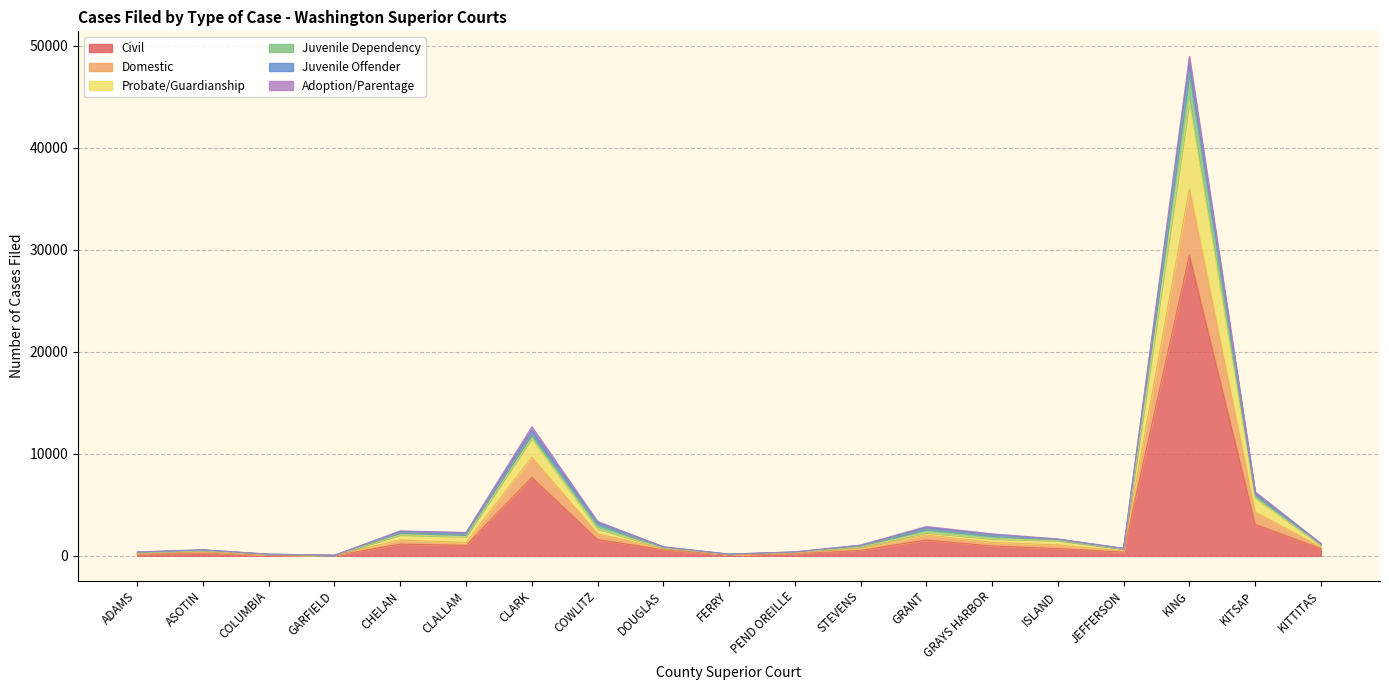

True or false: Juvenile Dependency and Domestic intersect in this chart.

False